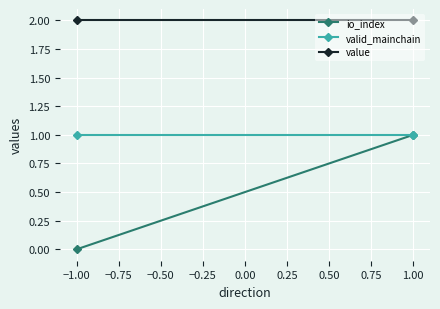

List the series in order of their overall mean, lowest first.

io_index, valid_mainchain, value